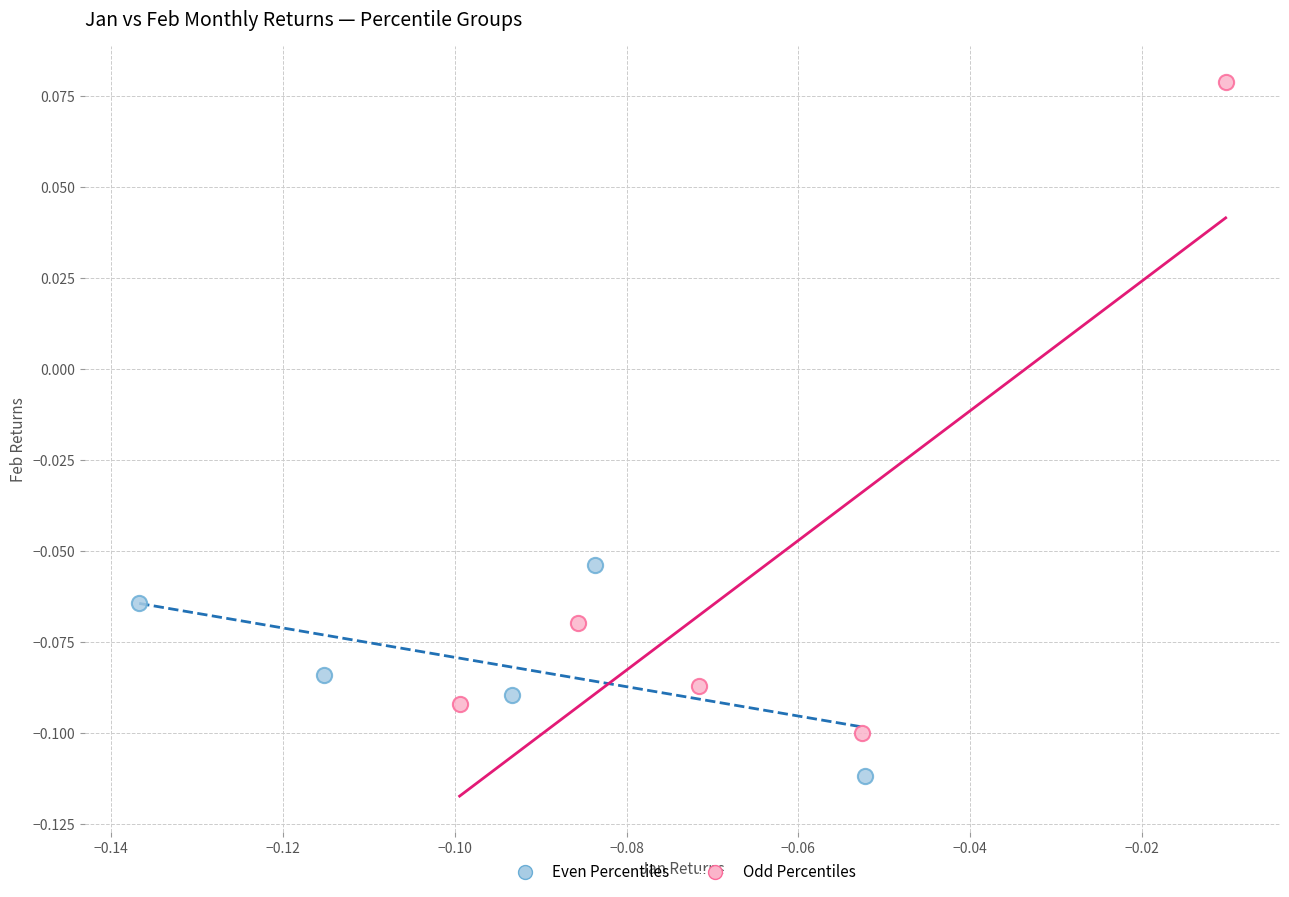

What are all the series names shown in the legend?

Even Percentiles, Odd Percentiles